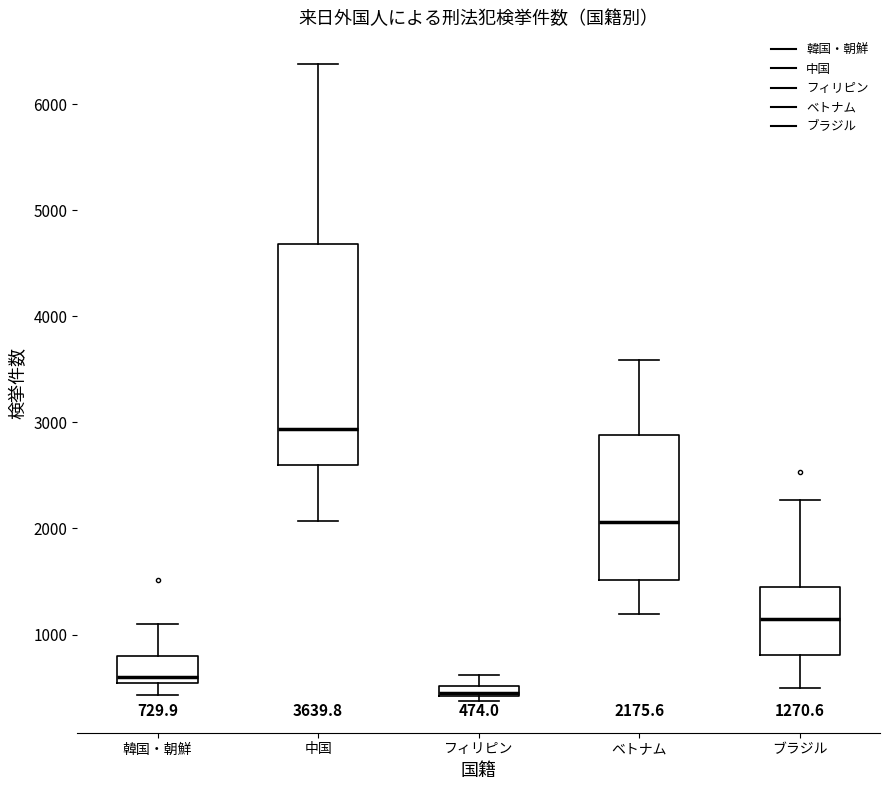

Comparing the boxes themselves (not the whiskers), which one is the tallest?

中国